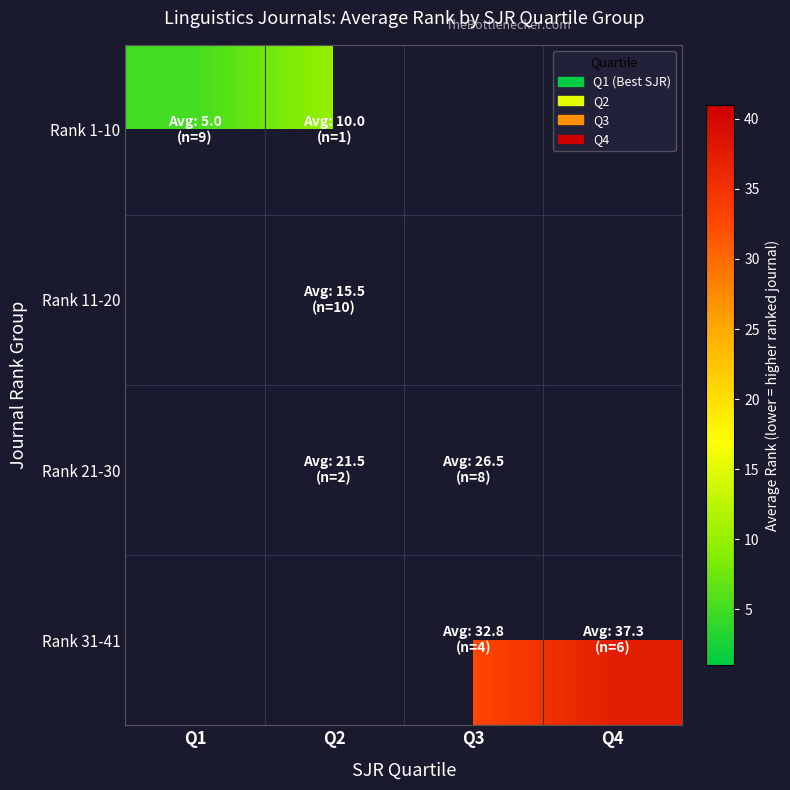

How many distinct data groups are displayed?

4